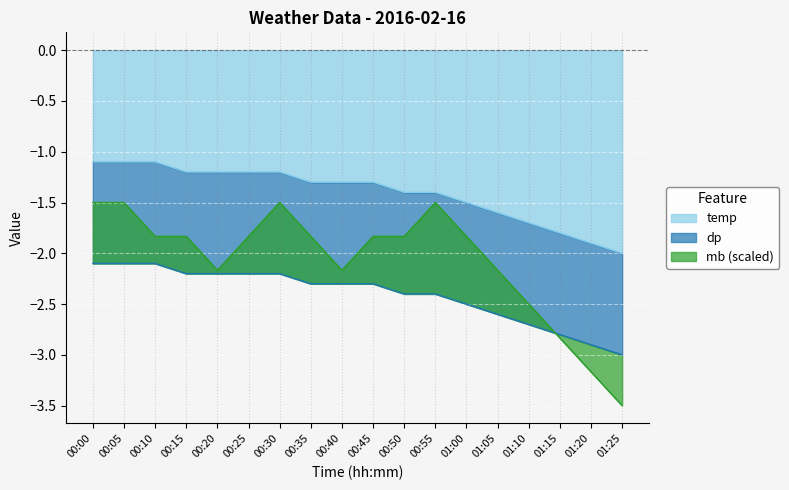

At 00:30, list the series in order from largest to smallest.

temp, mb, dp